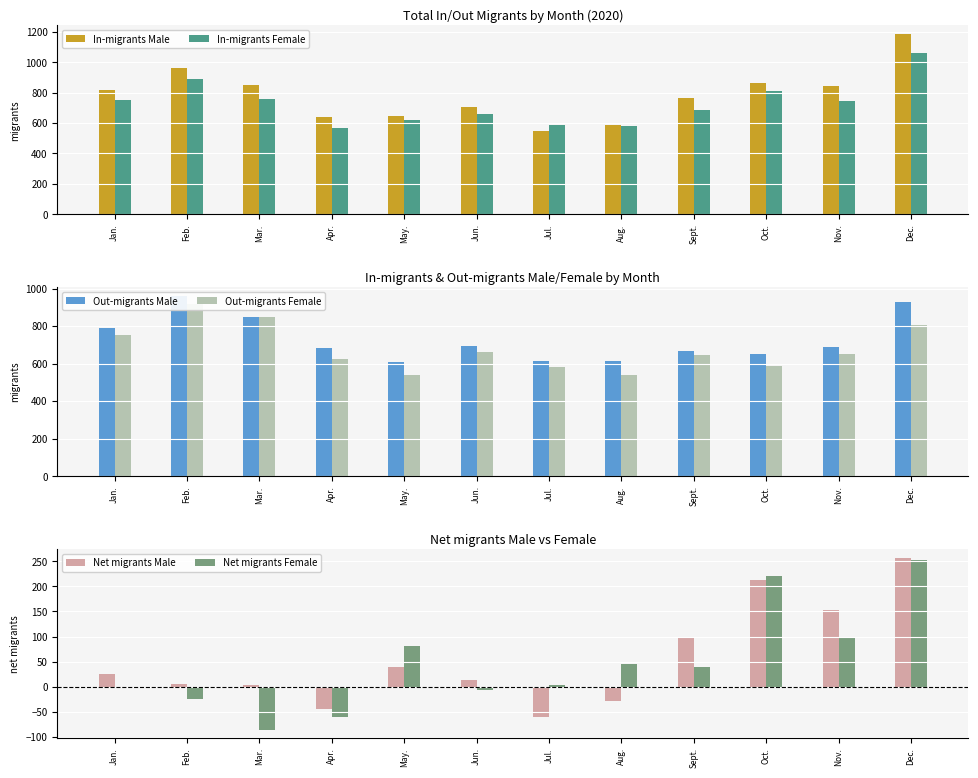

How many categories are shown in the chart?

12